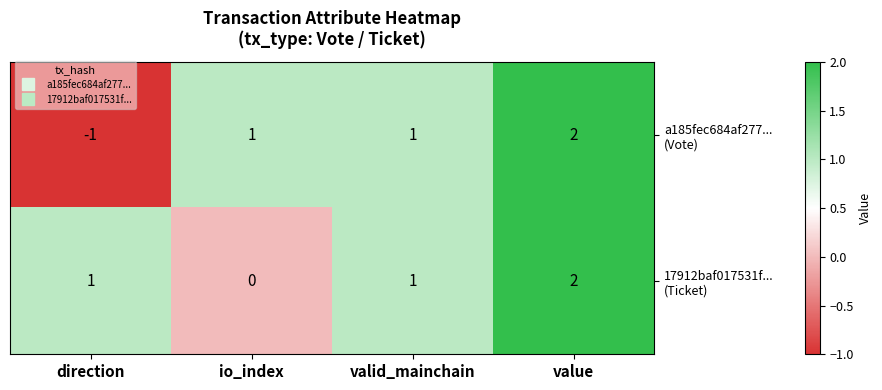

Which label corresponds to the largest value in the chart?

value